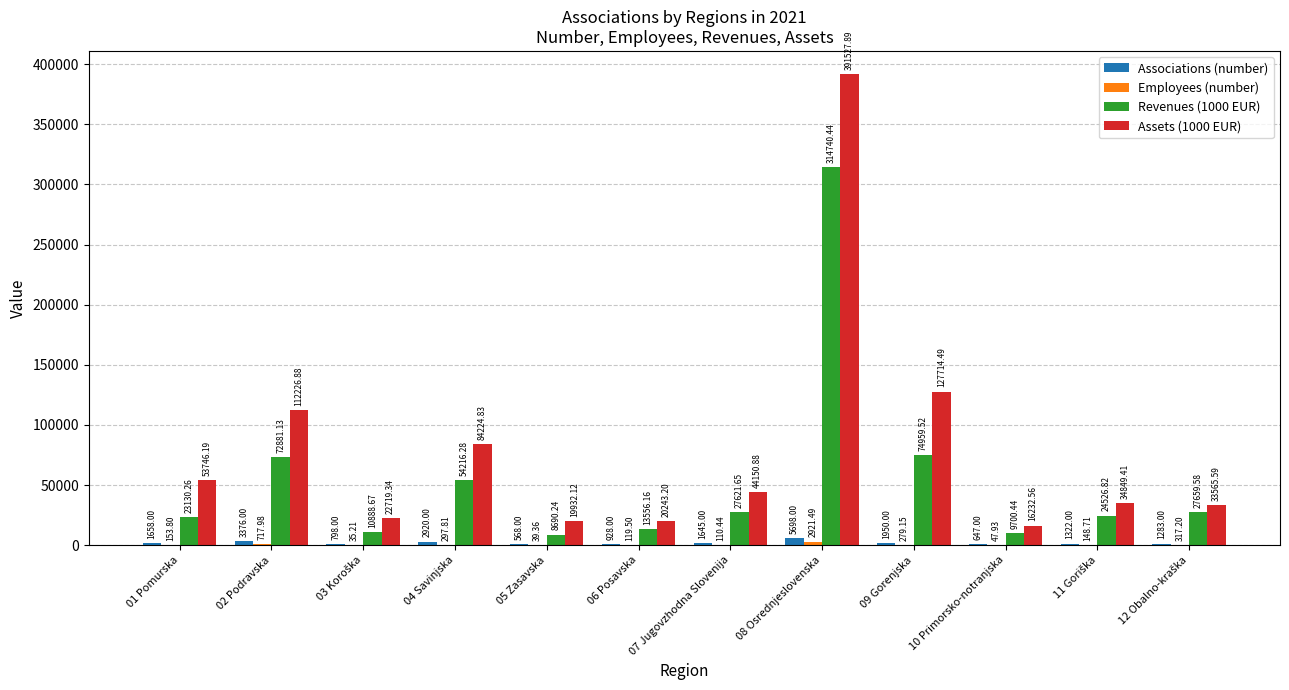

What is the total value across all series at 05 Zasavska?

29229.7